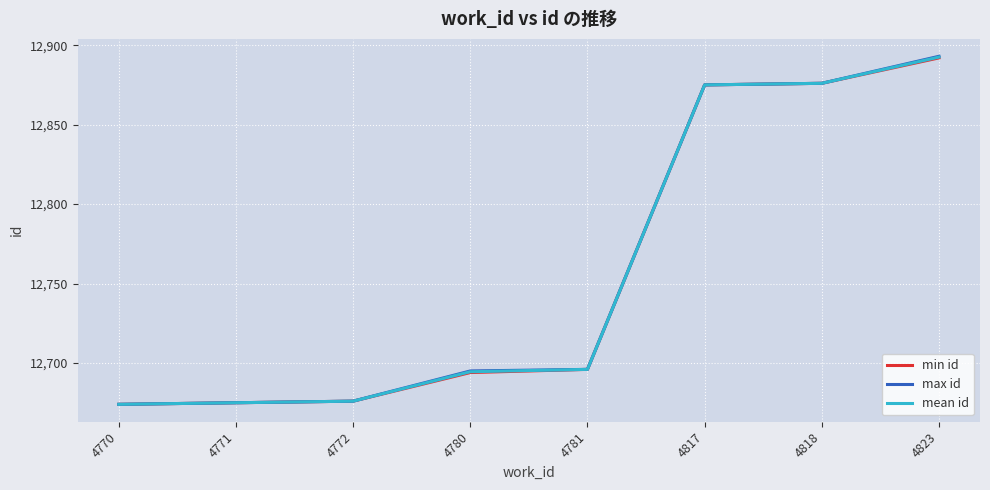

What is the highest value of the mean id series?

12892.5